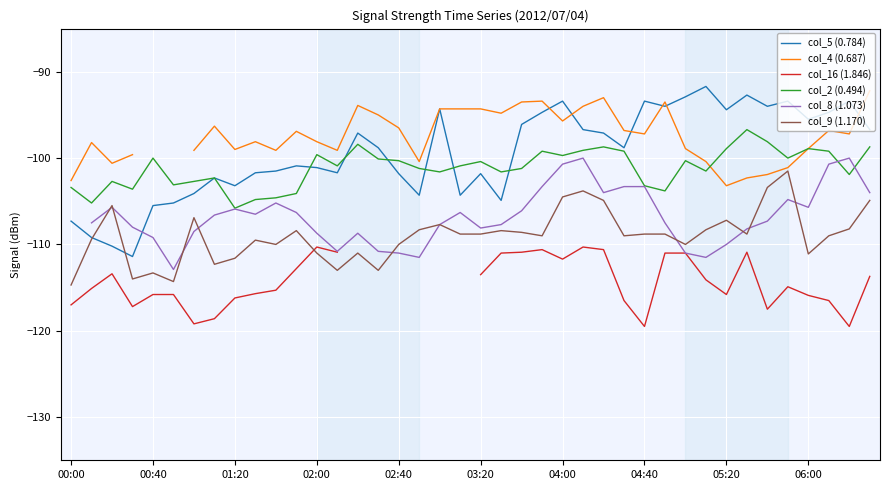

True or false: col_4 (0.687) has more than 2 points higher than both neighbors.

True